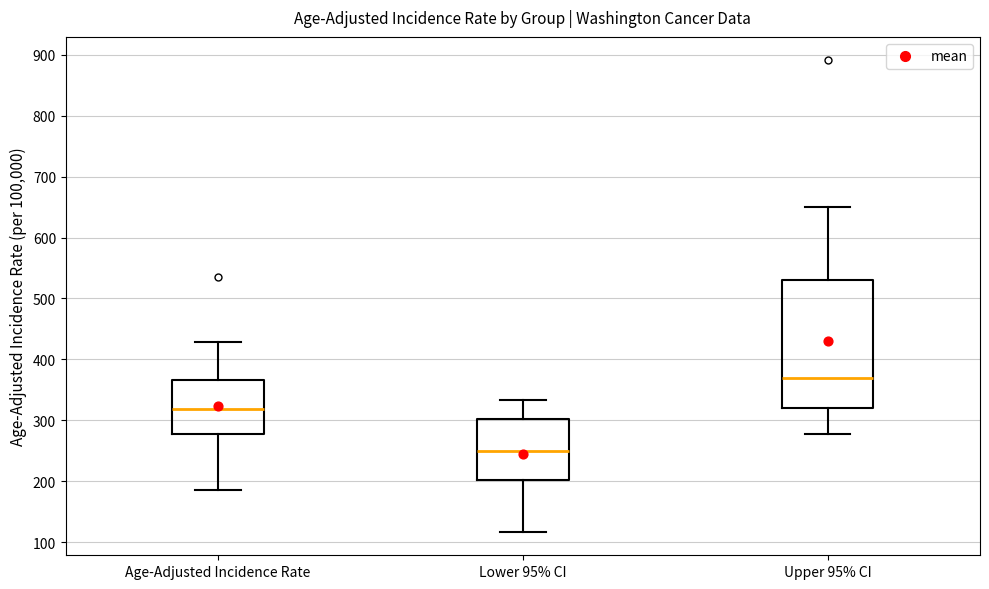

Where does the lower whisker of the box for Upper 95% CI end on the y-axis? The values are not printed on the chart, so give them approximately, as read against the axis.

280